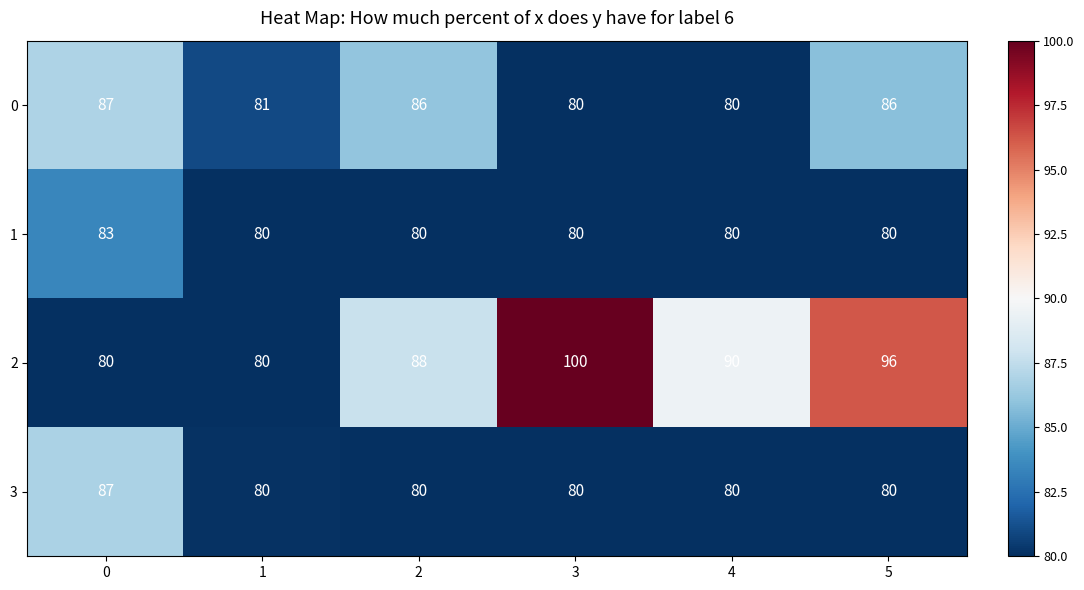

What is the average value of the 3 series?

81